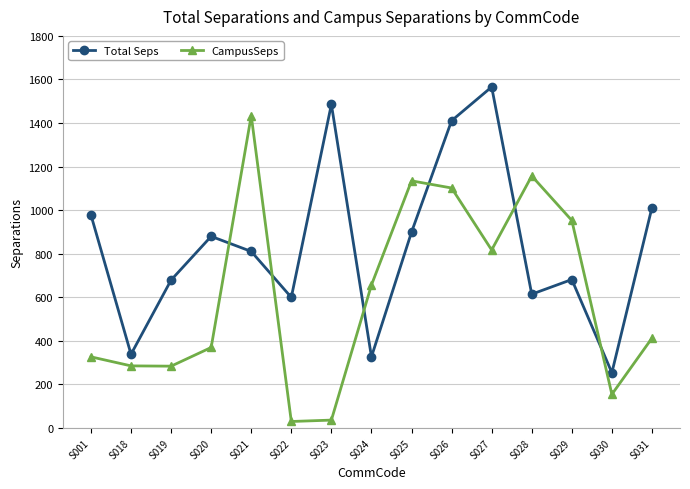

How many interior local valleys does the Total Seps series have?

5